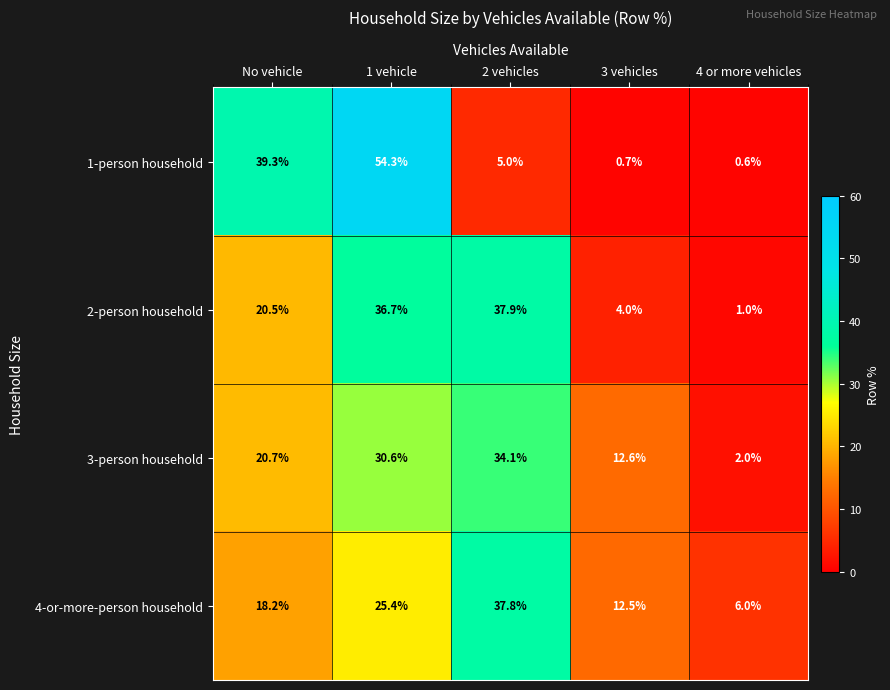

Which series has the largest total across all categories?

2-person household